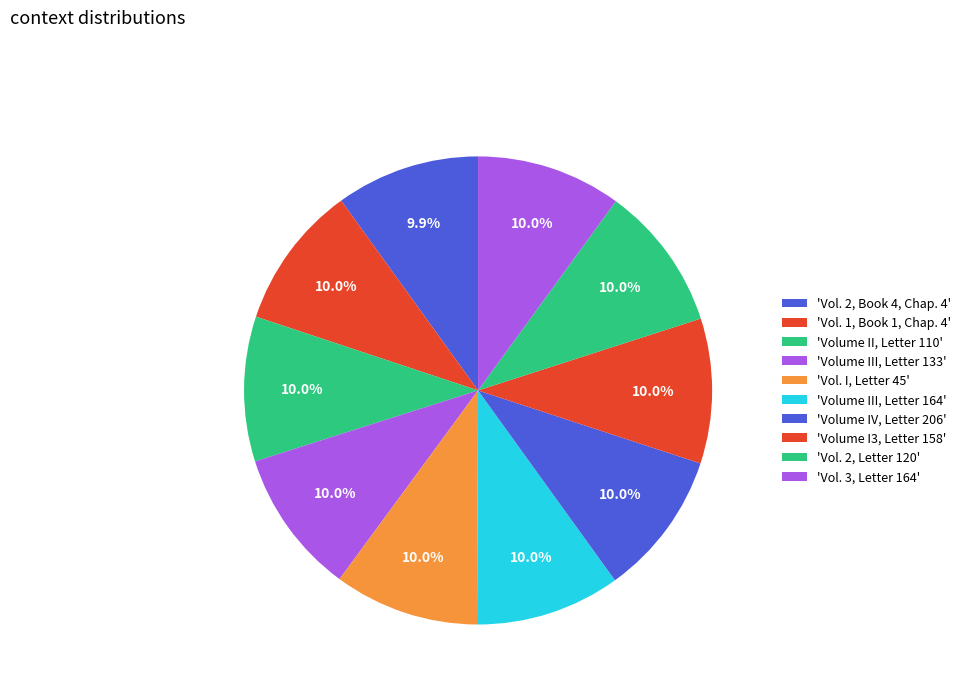

How many segments does this pie chart have?

10